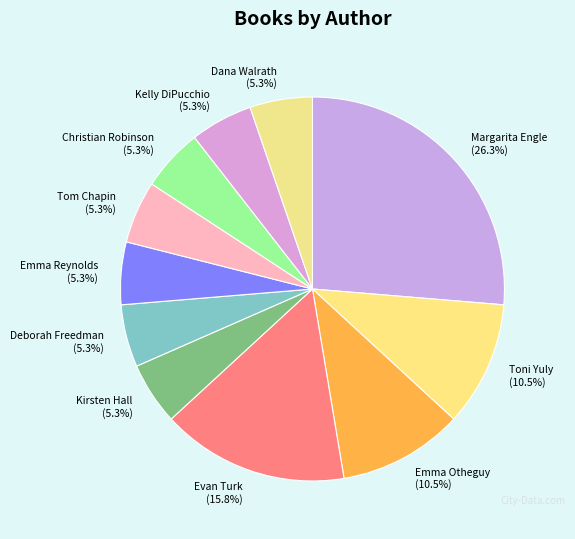

To the nearest percent, what is the combined percentage of Dana Walrath and Emma Reynolds?

11%